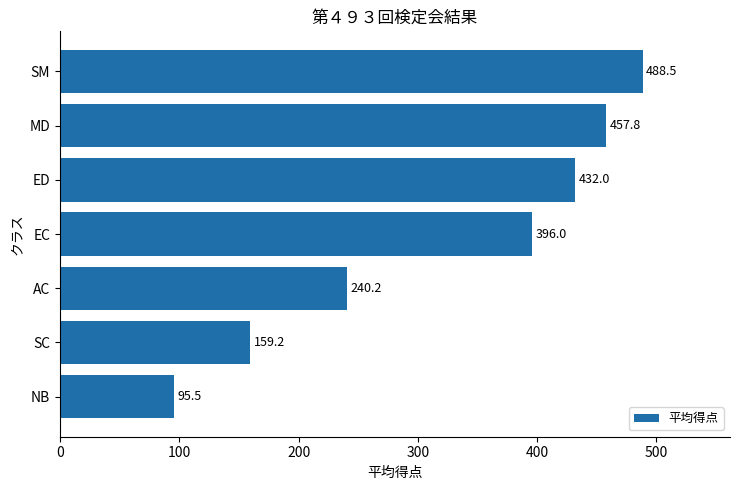

Rank the categories by value from lowest to highest.

NB, SC, AC, EC, ED, MD, SM